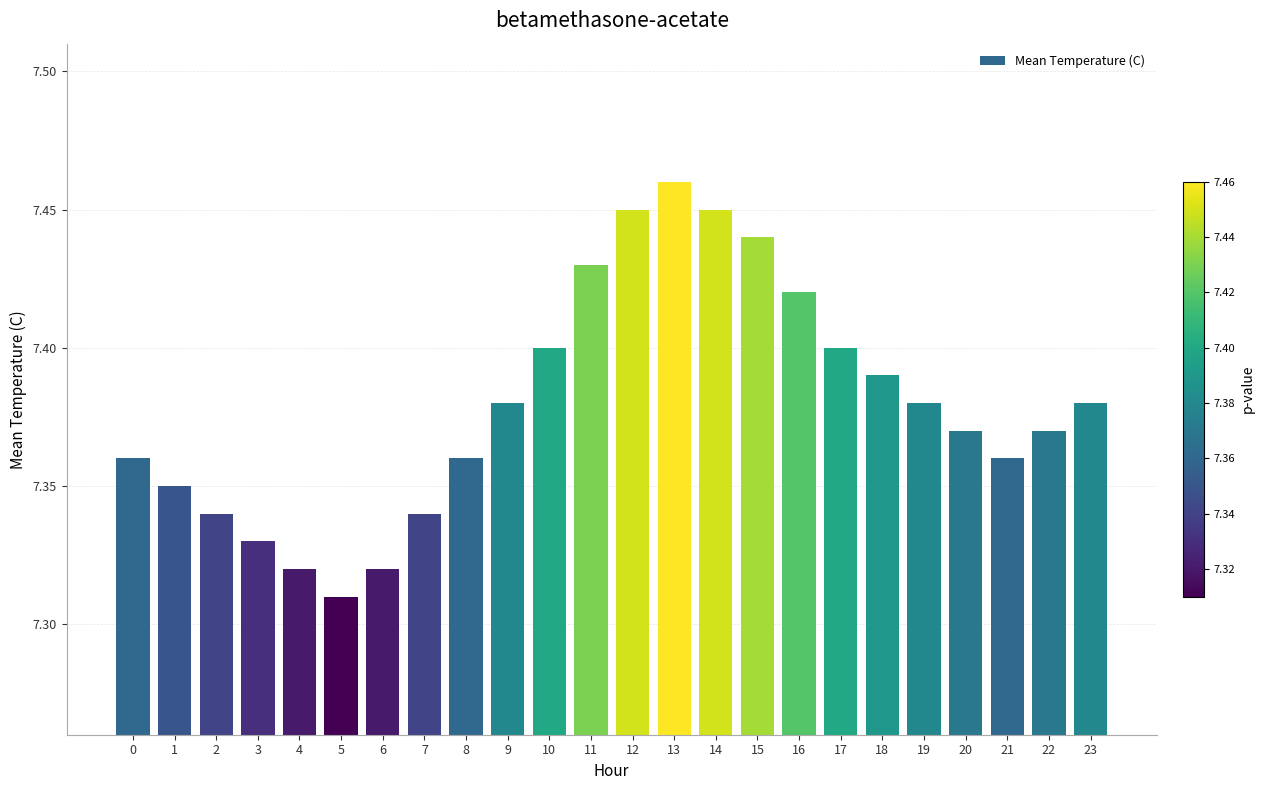

What is the difference between the maximum and second lowest values?

0.1